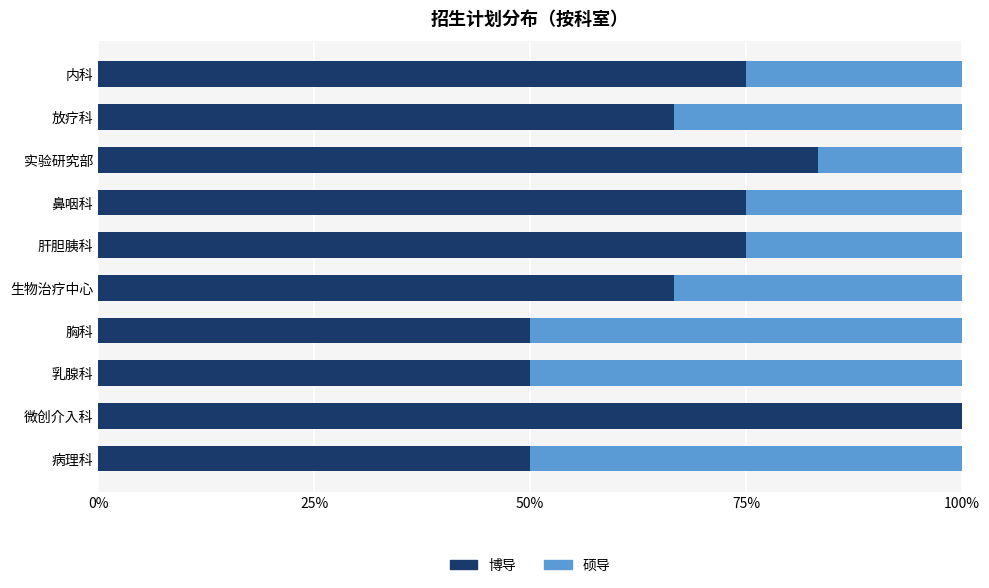

True or false: 博导 has a value of 50.0 at 病理科.

True